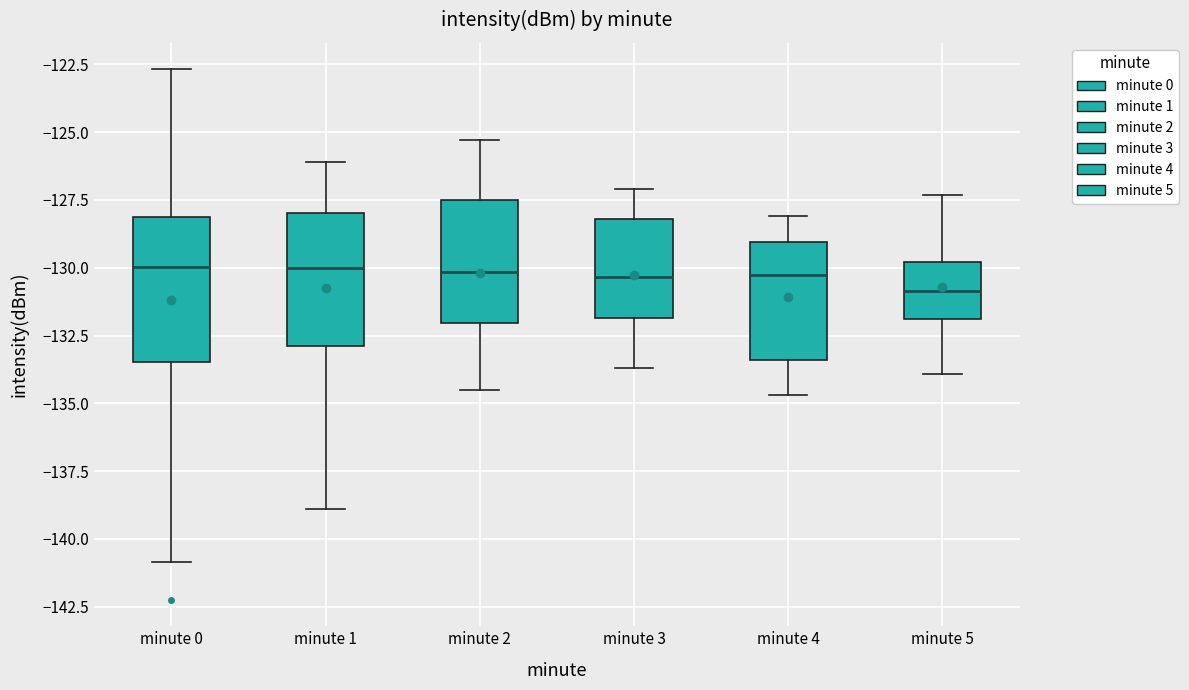

Reading left to right, read every box against the y-axis: the position of its median line, the range the box covers, and the ends of its whiskers. The values are not printed on the chart, so give them approximately, as read against the axis.

minute 0: median -130.0, box -133.5 to -128.0, whiskers -141.0 to -122.5
minute 1: median -130.0, box -133.0 to -128.0, whiskers -139.0 to -126.0
minute 2: median -130.0, box -132.0 to -127.5, whiskers -134.5 to -125.5
minute 3: median -130.5, box -132.0 to -128.0, whiskers -133.5 to -127.0
minute 4: median -130.0, box -133.5 to -129.0, whiskers -134.5 to -128.0
minute 5: median -131.0, box -132.0 to -130.0, whiskers -134.0 to -127.5